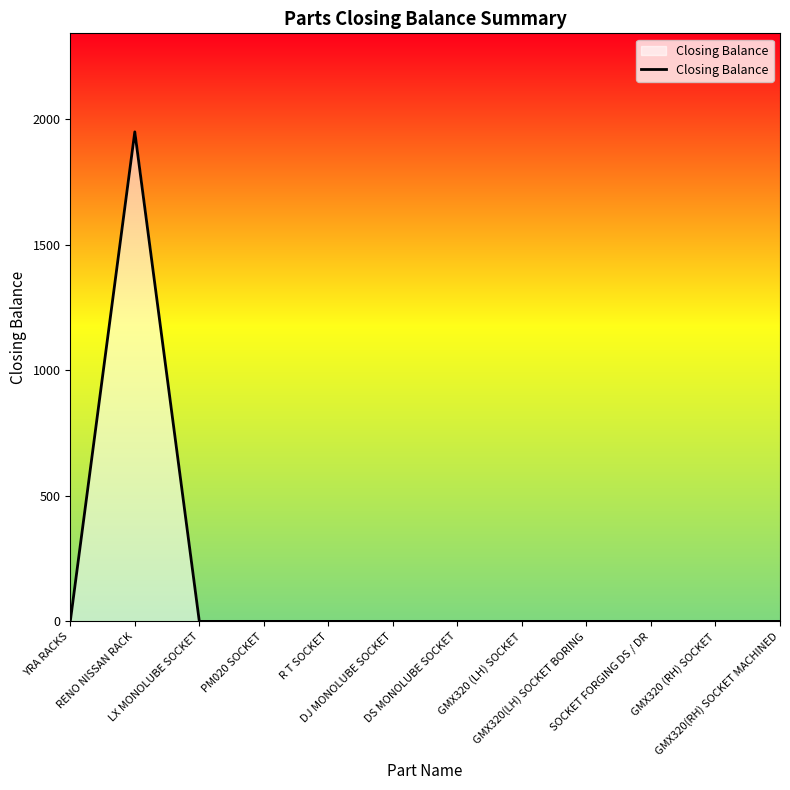

Reading right to left, extract all data points from this chart.

0	0	0	0	0	0	0	0	0	0	1950	0